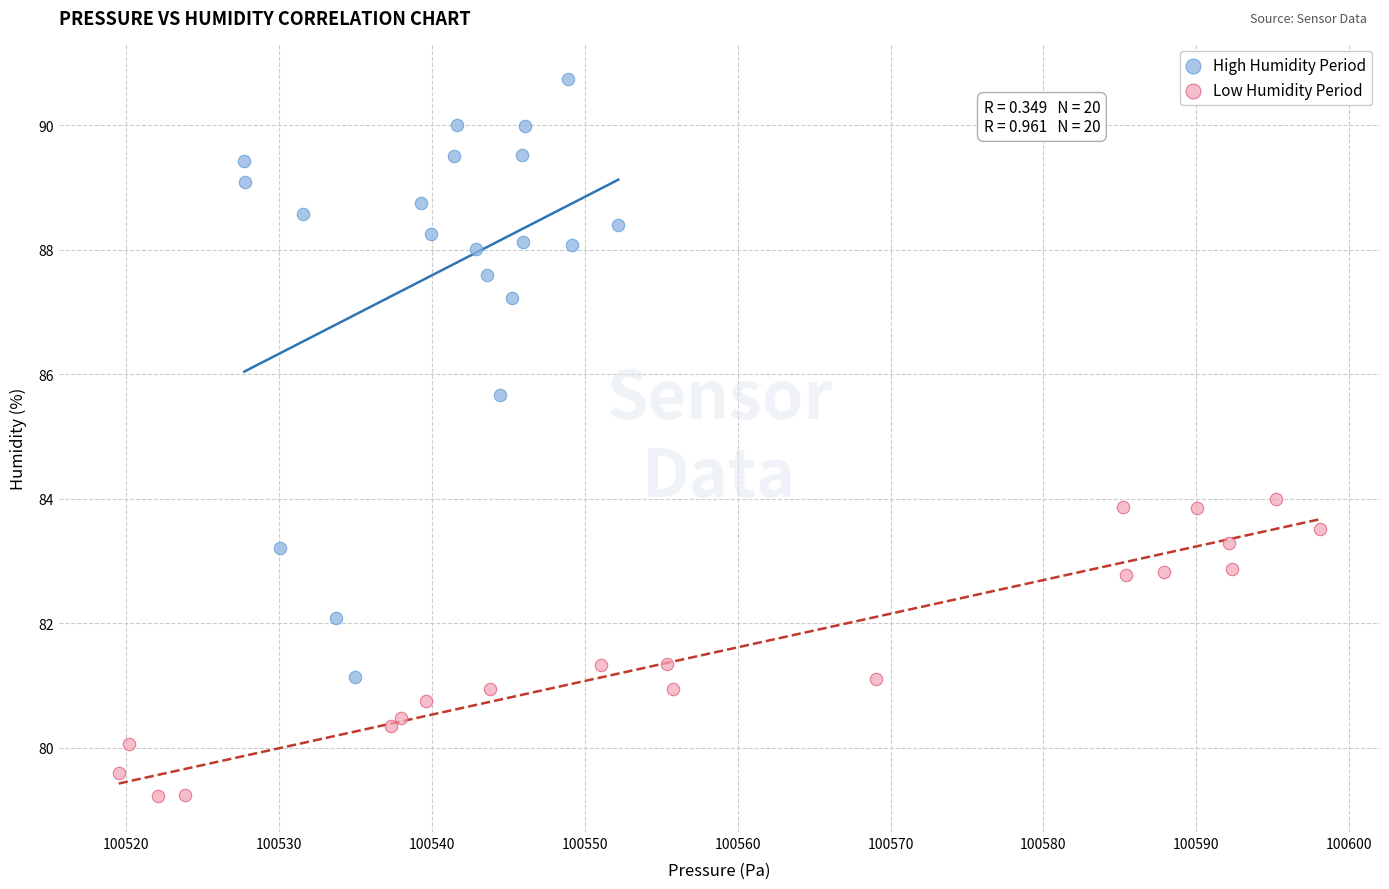

Which series contains the lowest Y value?

Low Humidity Period